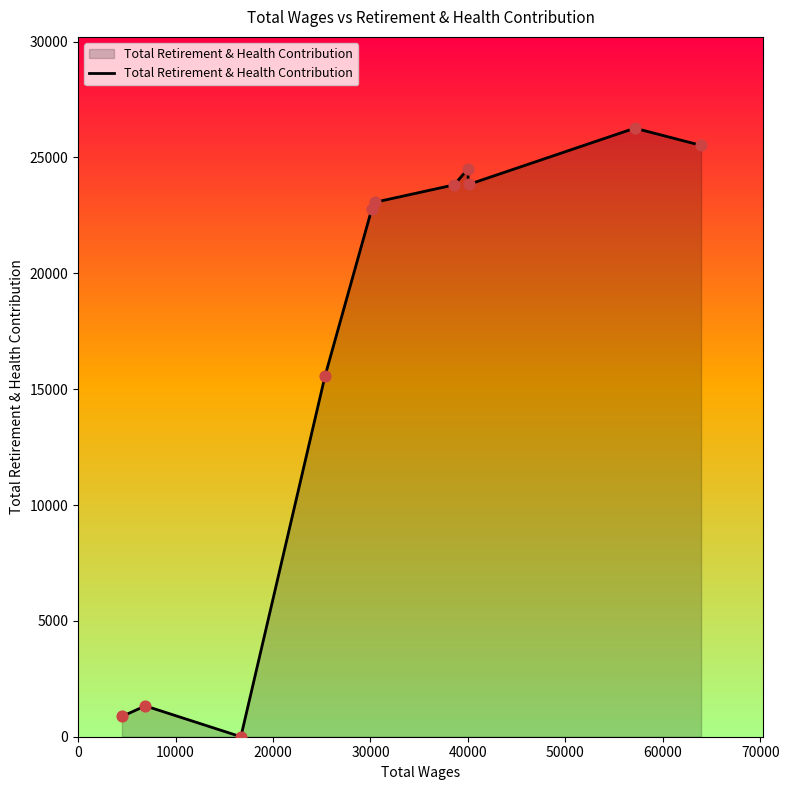

What is the maximum value shown in the chart?

26264